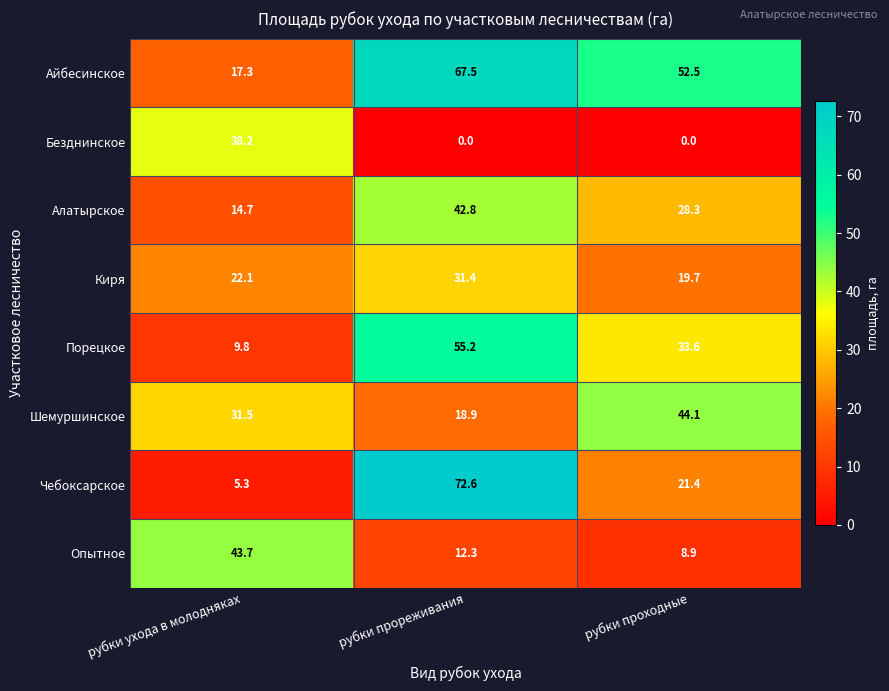

Reading left to right, transcribe all the data shown in this chart.

Айбесинское: 17.3	67.5	52.5
Безднинское: 38.2	0.0	0.0
Алатырское: 14.7	42.8	28.3
Киря: 22.1	31.4	19.7
Порецкое: 9.8	55.2	33.6
Шемуршинское: 31.5	18.9	44.1
Чебоксарское: 5.3	72.6	21.4
Опытное: 43.7	12.3	8.9